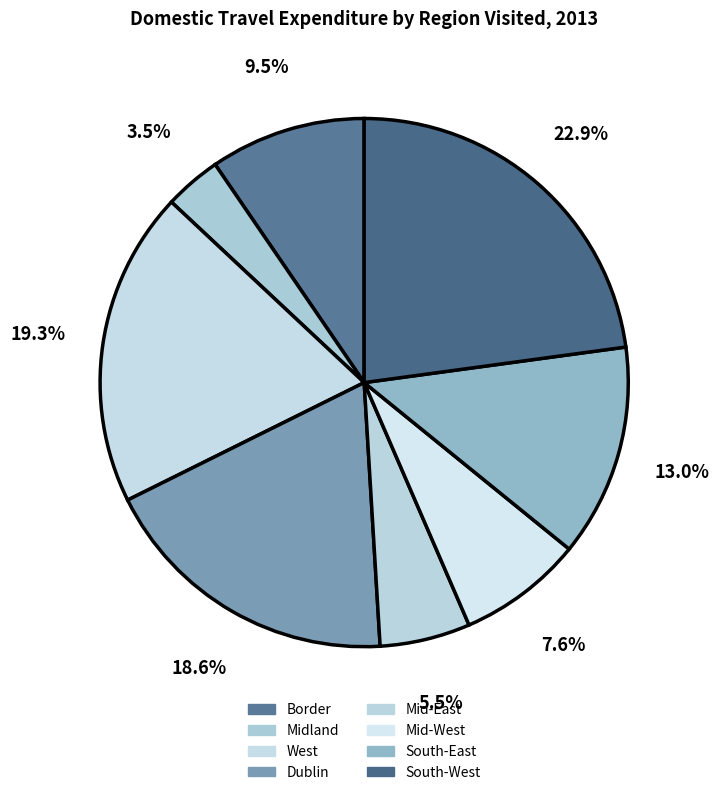

How many segments does this pie chart have?

8